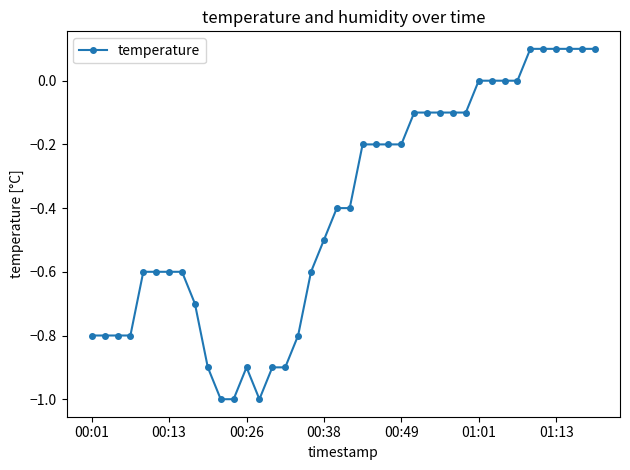

What is the difference between the maximum and second lowest values?

1.1